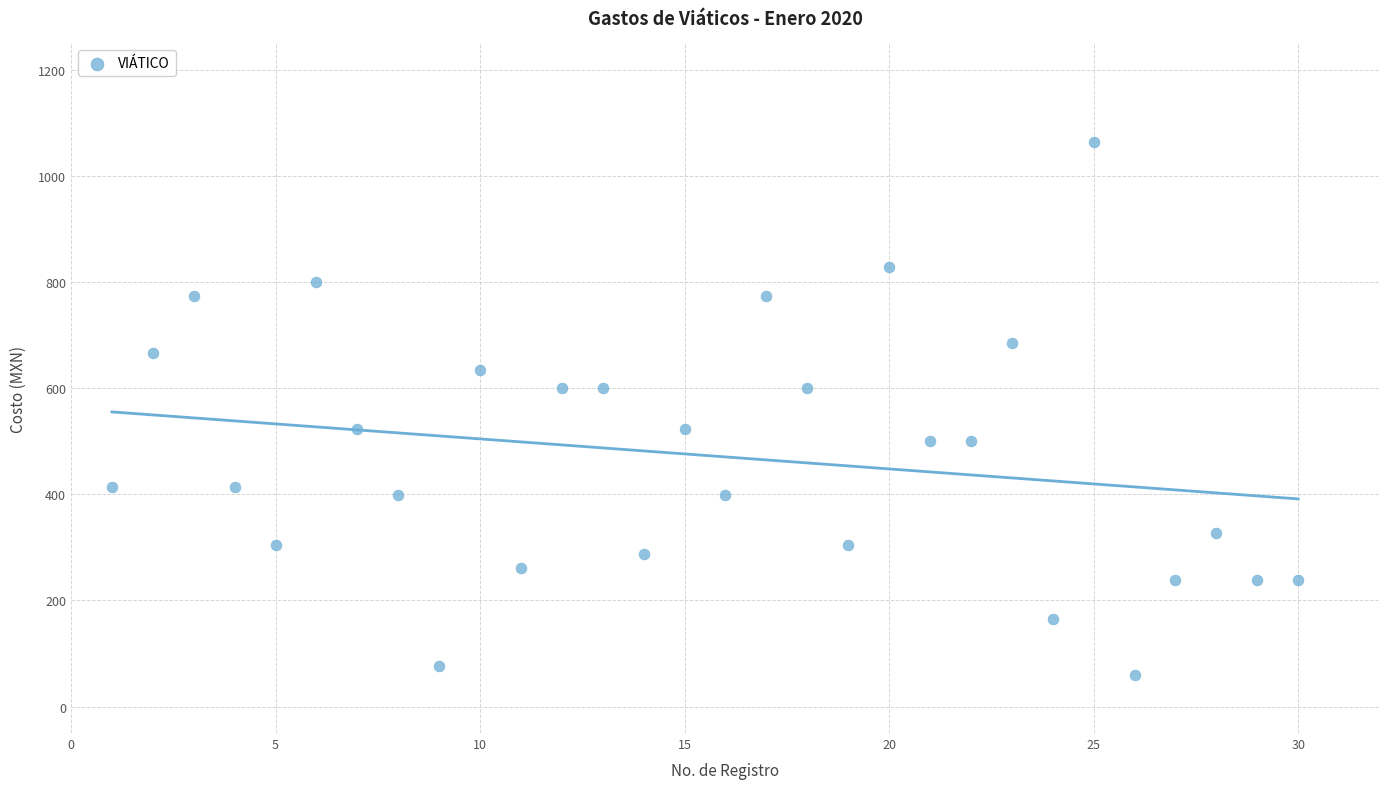

What is the range of X values (max minus min)?

29.0